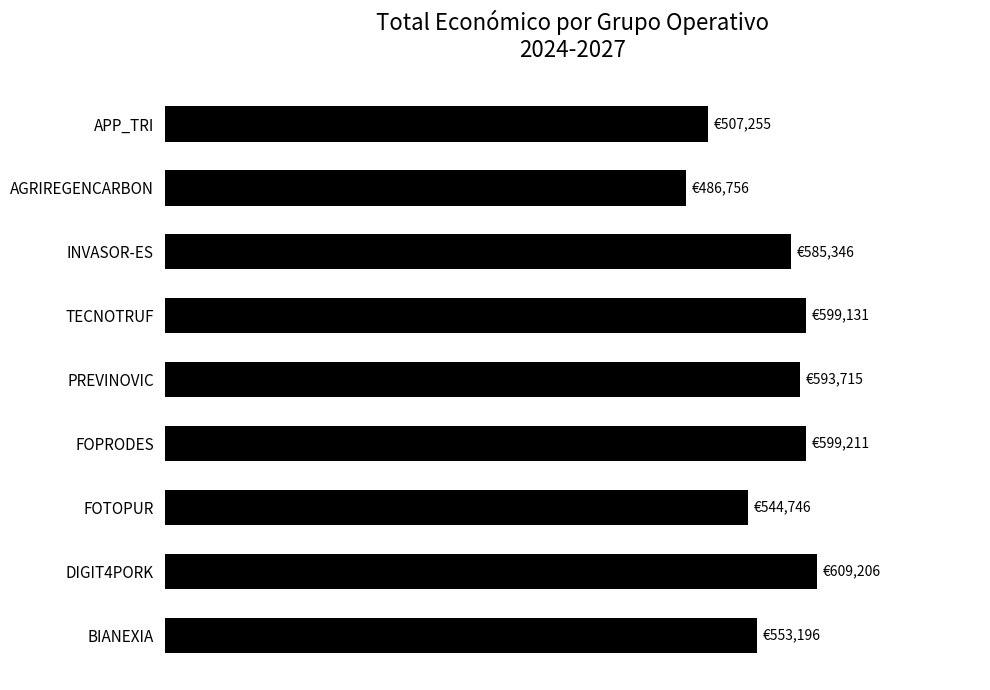

Does the chart contain any negative values?

No